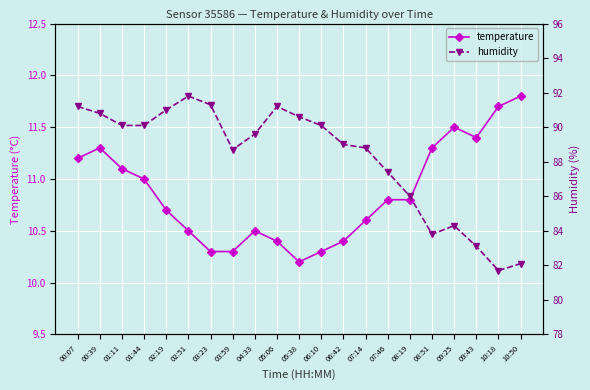

What position from the right is 05:38?

11